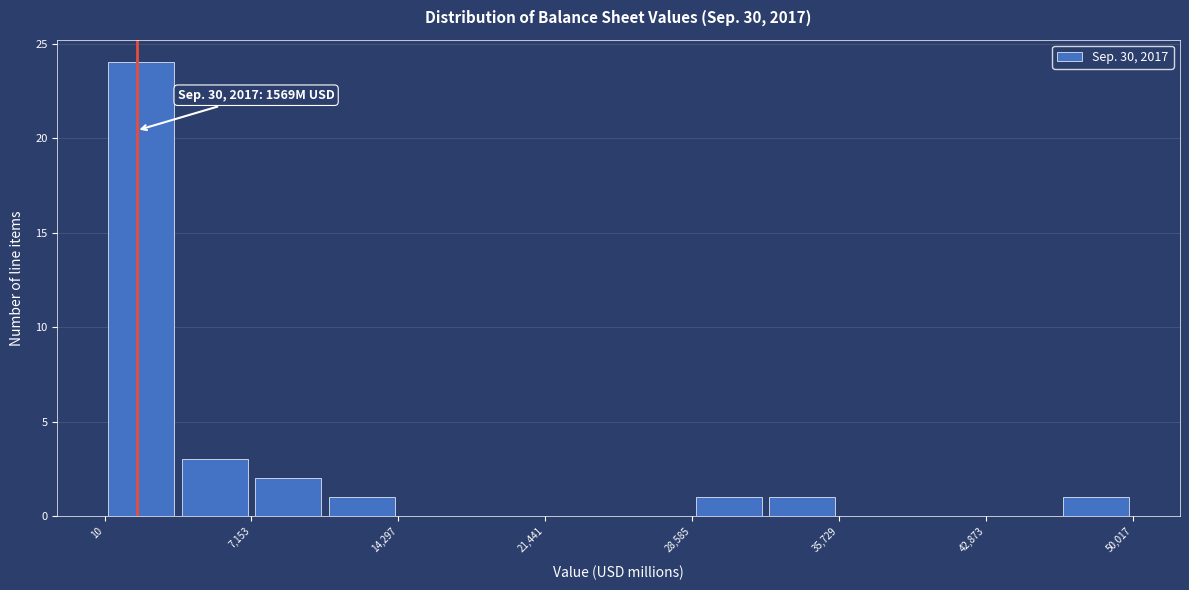

Read against the x-axis, roughly where is the centre of the tallest bar?

2000